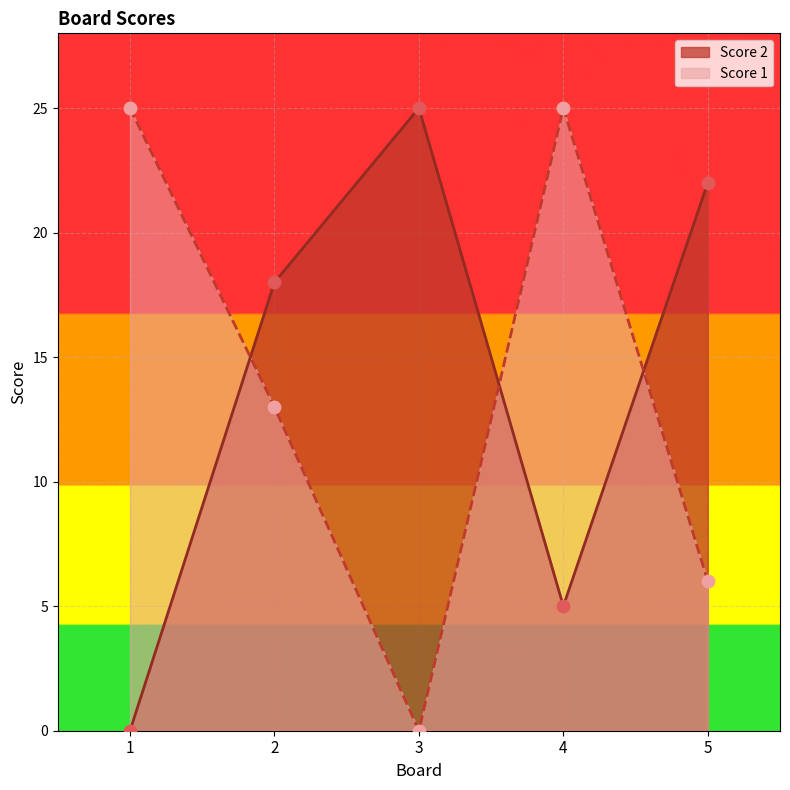

Which series contains the highest Y value?

Score 2